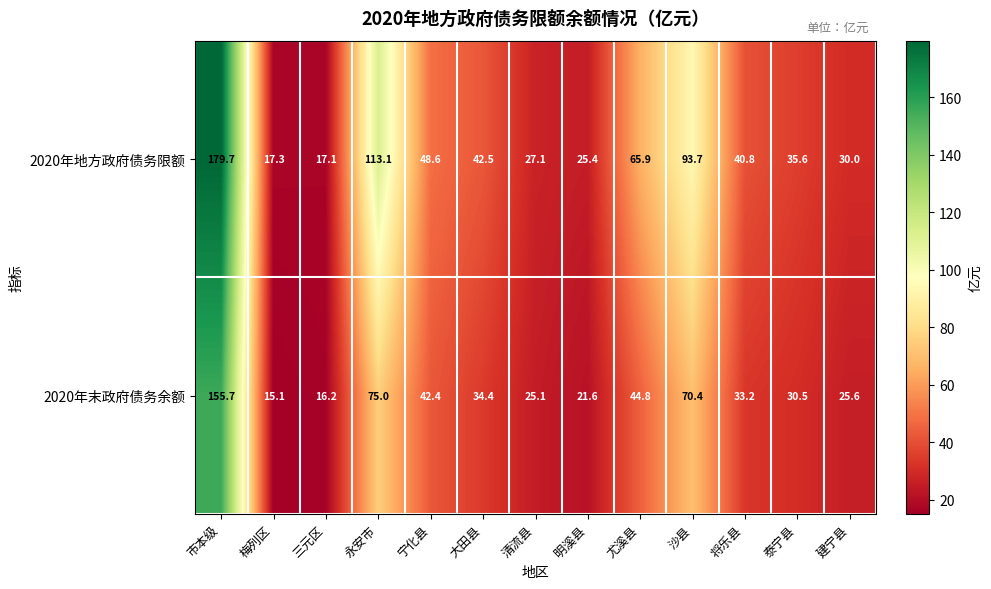

What is the total value across all series at 宁化县?

91.0